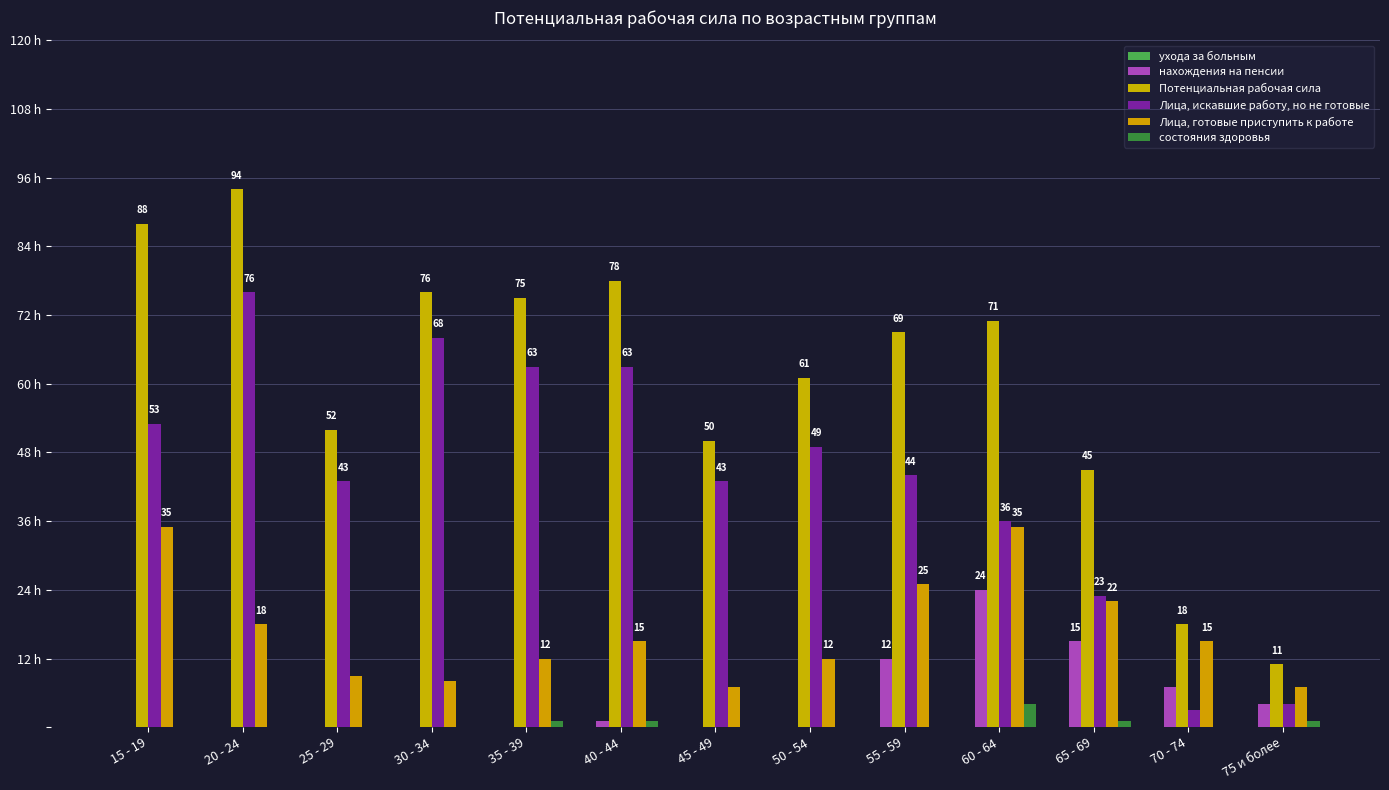

What is the sum of the нахождения на пенсии values at 75 и более and 45 - 49?

4